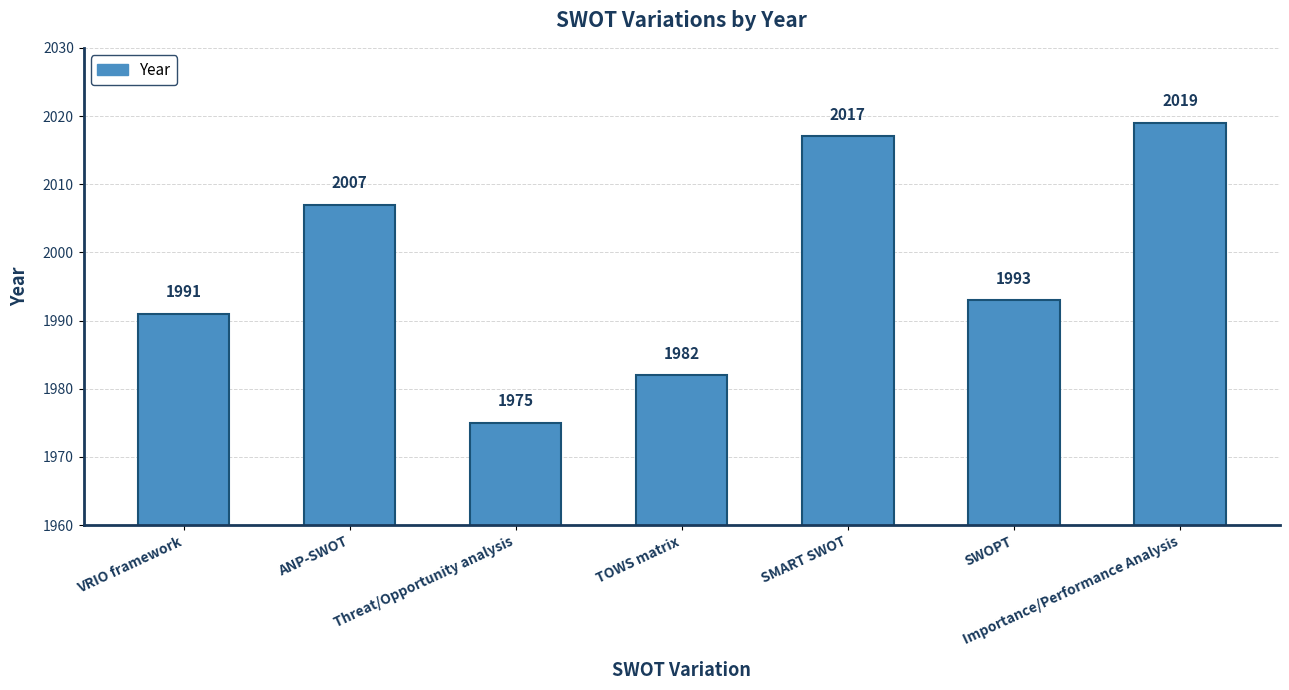

Between ANP-SWOT and SWOPT, which is larger?

ANP-SWOT